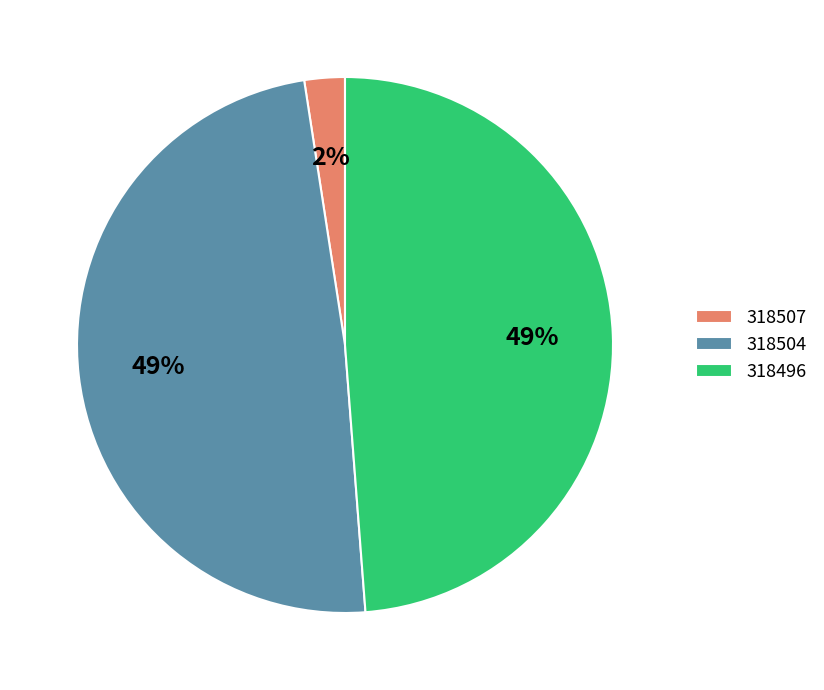

How many slices are in this pie chart?

3